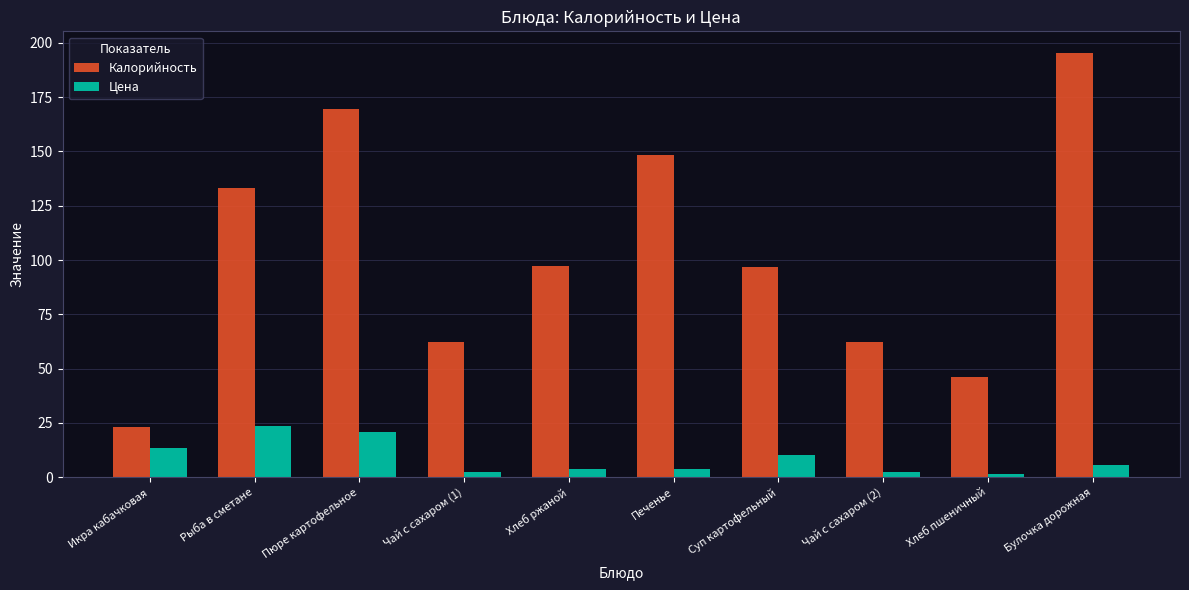

Which series has the widest spread of values?

Калорийность